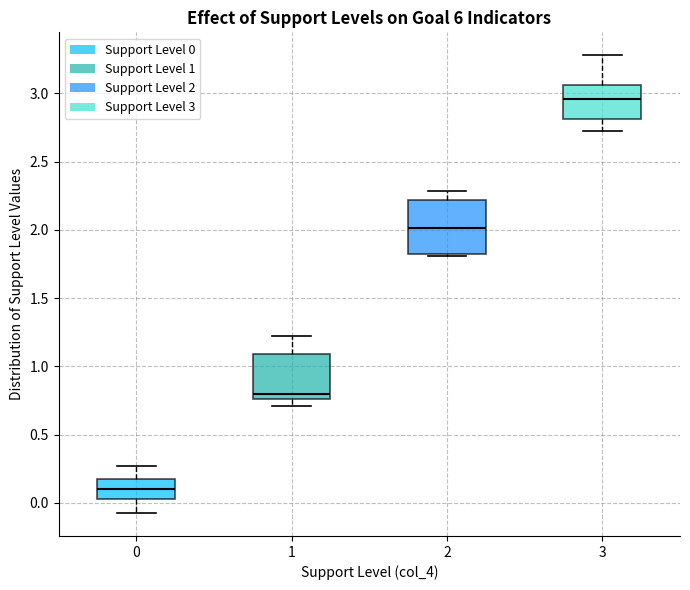

Reading left to right, transcribe this box plot: for each box, give where its median line is, the range the box spans, and where its two whiskers end, as read against the y-axis. The values are not printed on the chart, so give them approximately, as read against the axis.

0: median 0.10, box 0.05 to 0.15, whiskers -0.10 to 0.25
1: median 0.80, box 0.75 to 1.10, whiskers 0.70 to 1.20
2: median 2.00, box 1.80 to 2.20, whiskers 1.80 to 2.30
3: median 2.95, box 2.80 to 3.05, whiskers 2.70 to 3.30